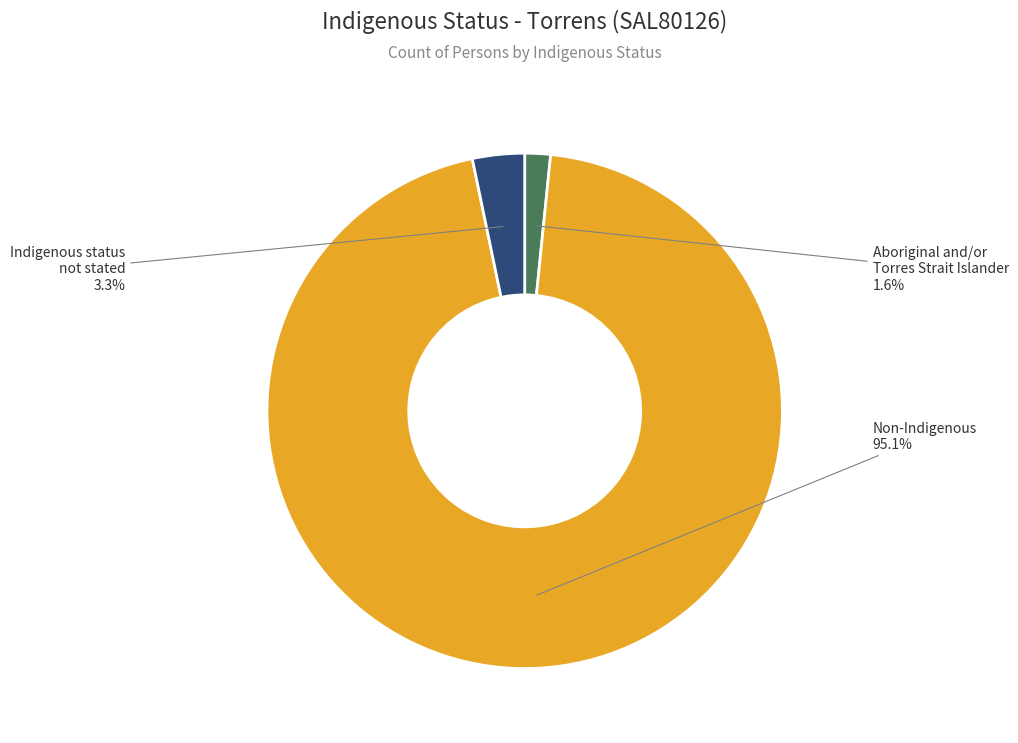

Count the number of slices in the pie.

3